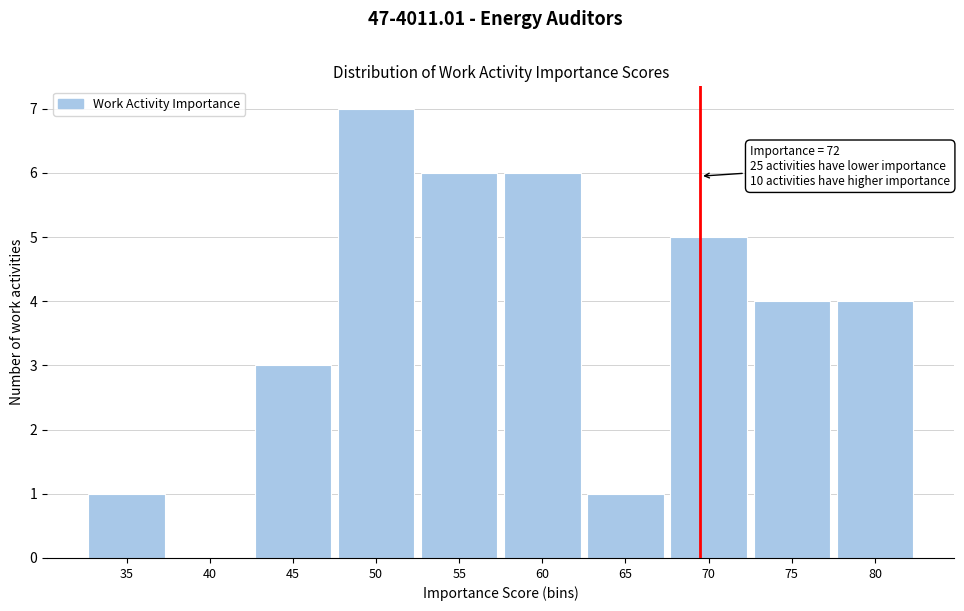

Reading left to right, extract all data points from this chart.

35=1	40=0	45=3	50=7	55=6	60=6	65=1	70=5	75=4	80=4